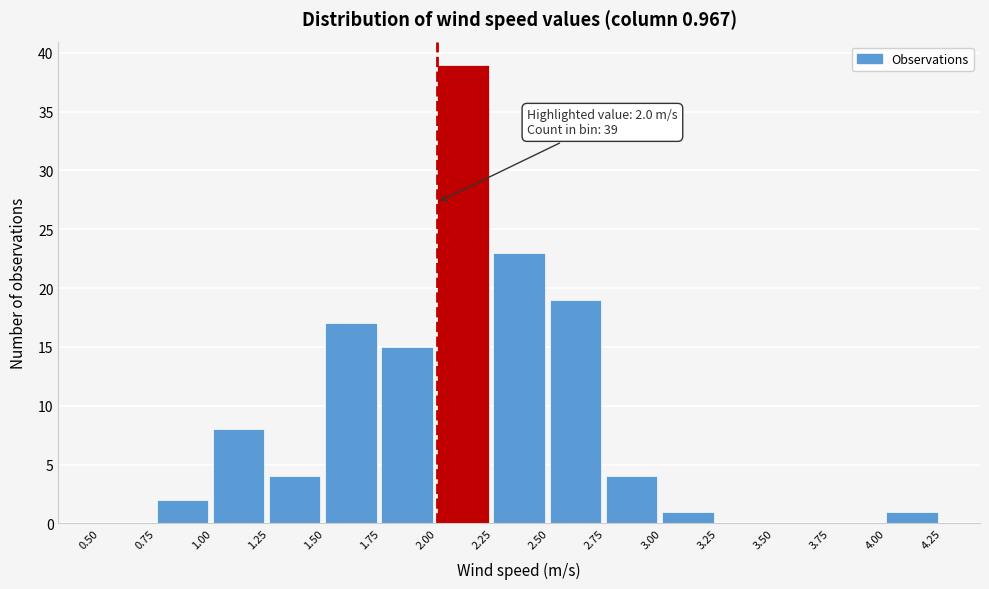

Which range on the x-axis has the tallest bar?

2.00 to 2.25